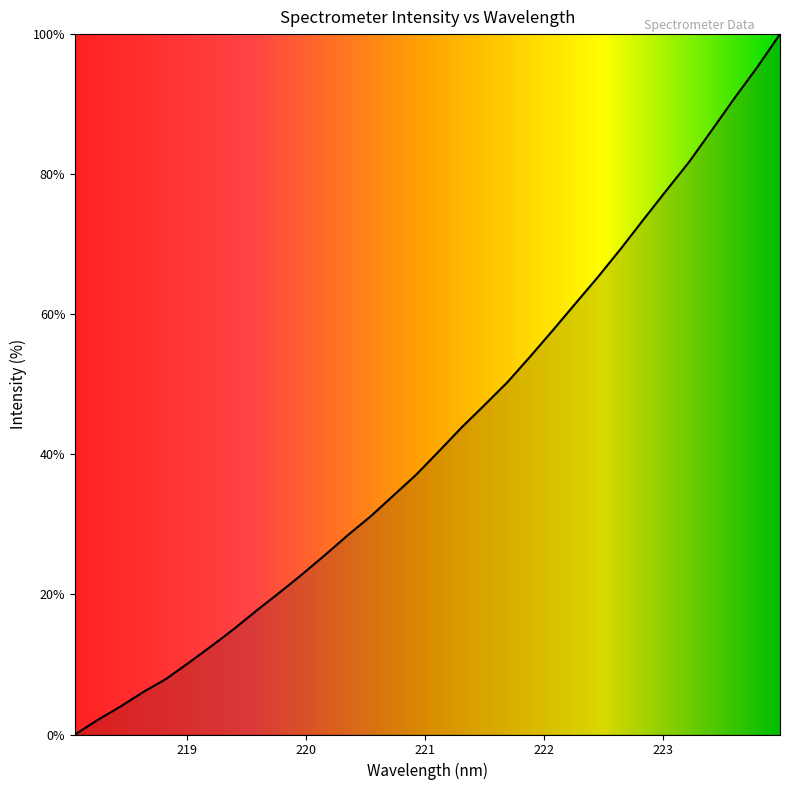

Reading left to right, extract all data points from this chart.

0.0	2.1	4.0	6.1	7.9	10.3	12.6	15.1	17.8	20.3	22.9	25.7	28.5	31.2	34.2	37.1	40.5	43.9	47.1	50.3	53.9	57.7	61.6	65.4	69.4	73.6	77.7	81.8	86.3	90.9	95.3	100.0